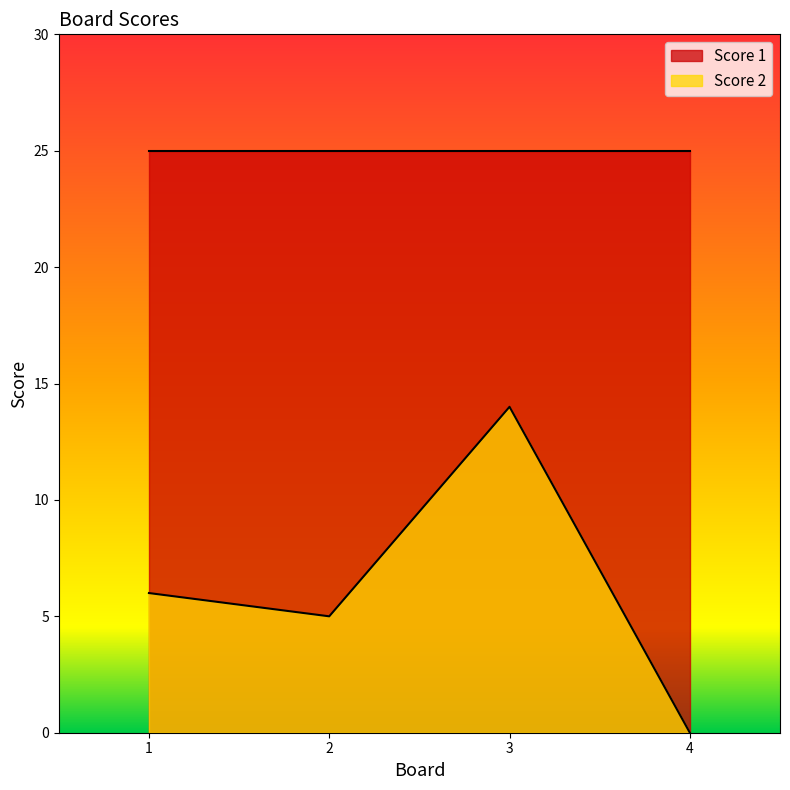

True or false: the data shows 5 at 2.

True